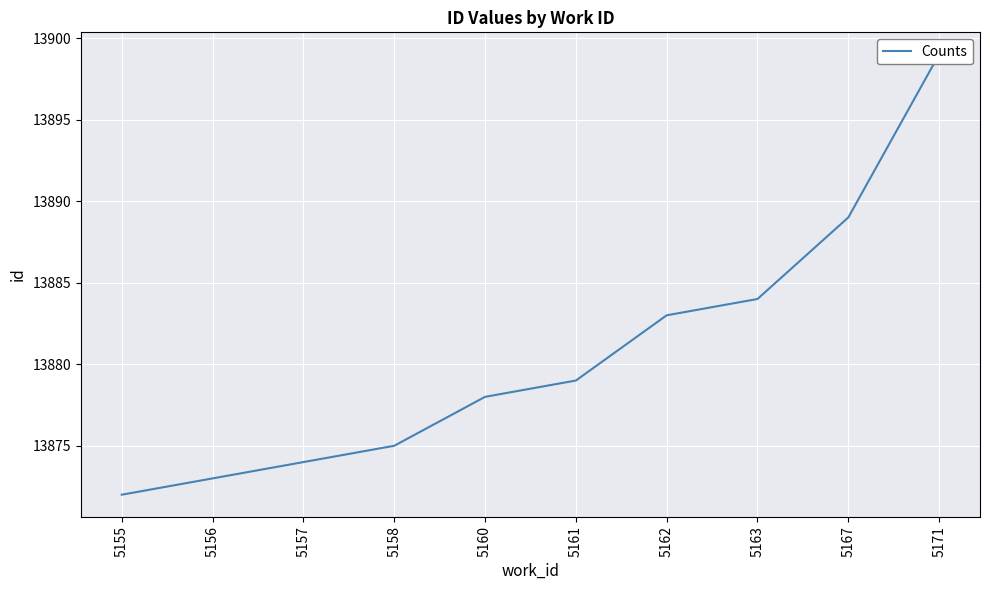

True or false: the data has more than 1 interior local peaks.

False